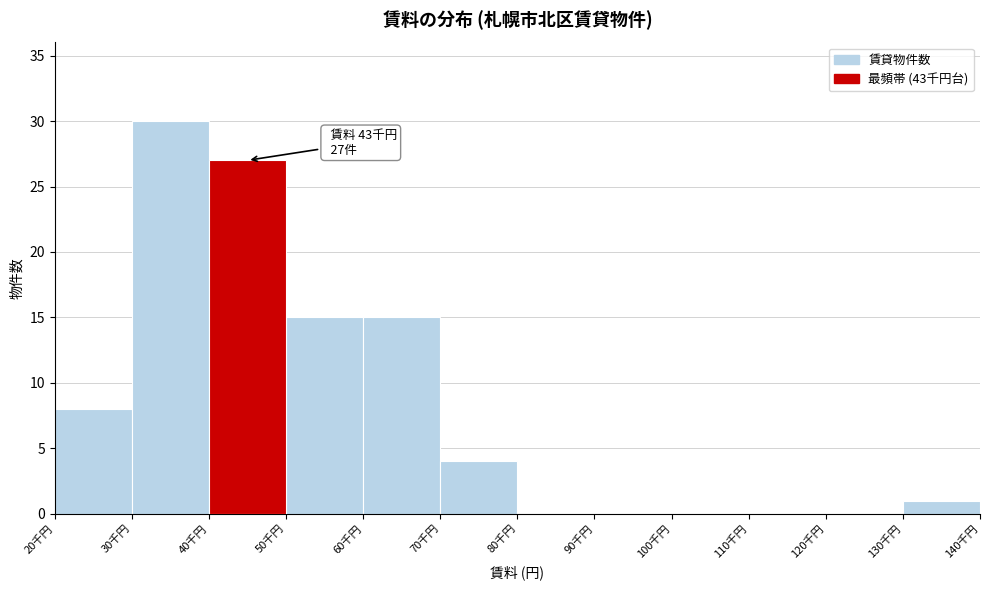

Reading right to left, transcribe all the data shown in this chart.

130千円=1	120千円=0	110千円=0	100千円=0	90千円=0	80千円=0	70千円=4	60千円=15	50千円=15	40千円=27	30千円=30	20千円=8